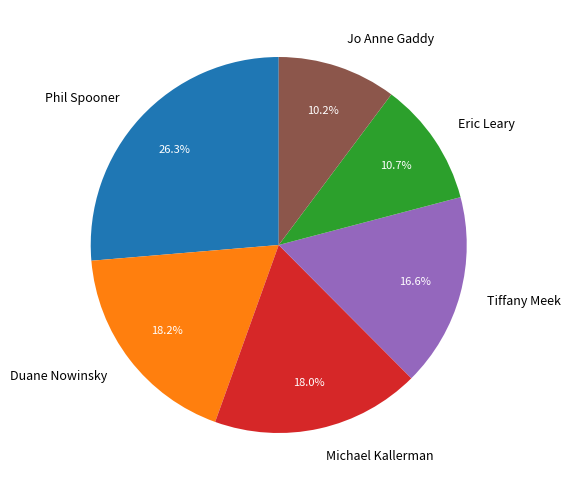

How many segments does this pie chart have?

6